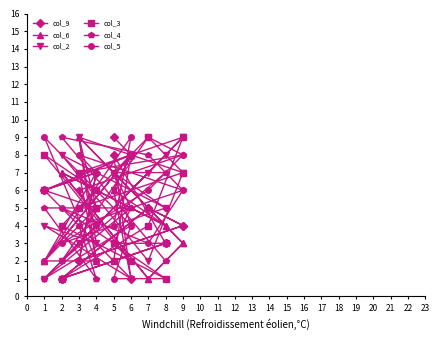

What is the difference between the maximum and minimum values in the col_5 series?

8